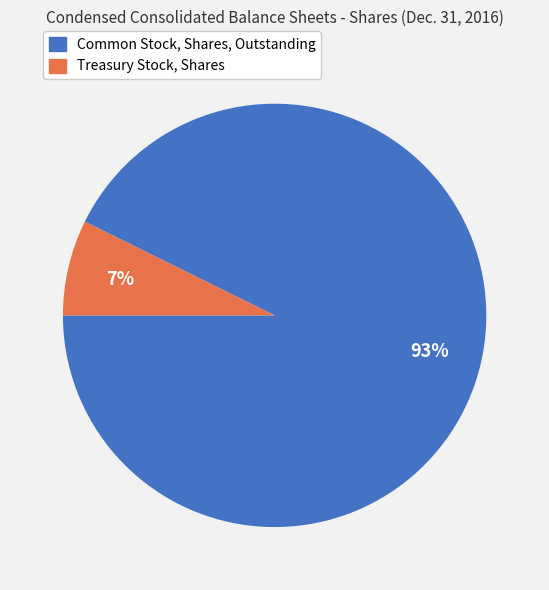

How many segments does this pie chart have?

2